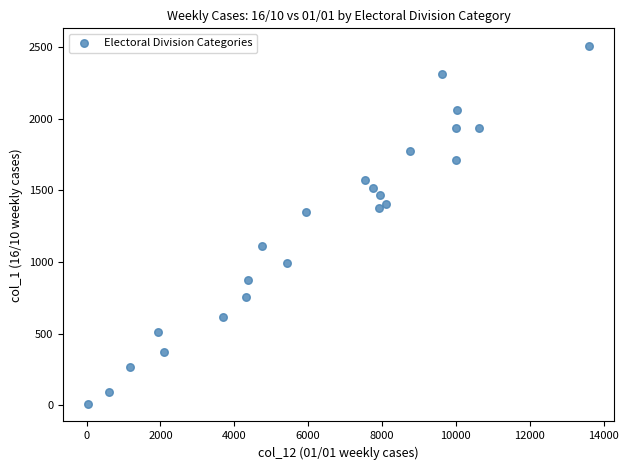

What Y value in the scatter plot is closest to 1258?

1345